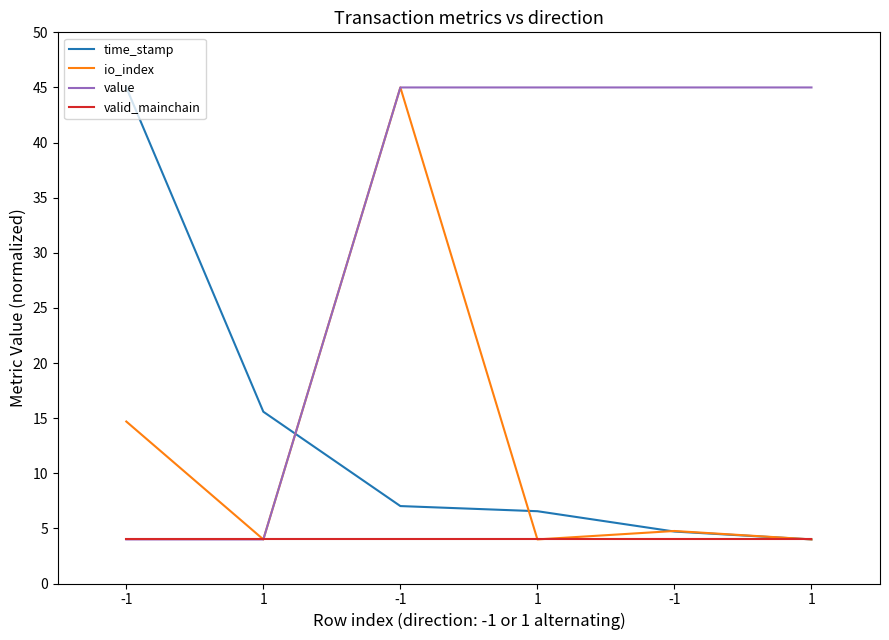

How many lines are shown in the chart?

4